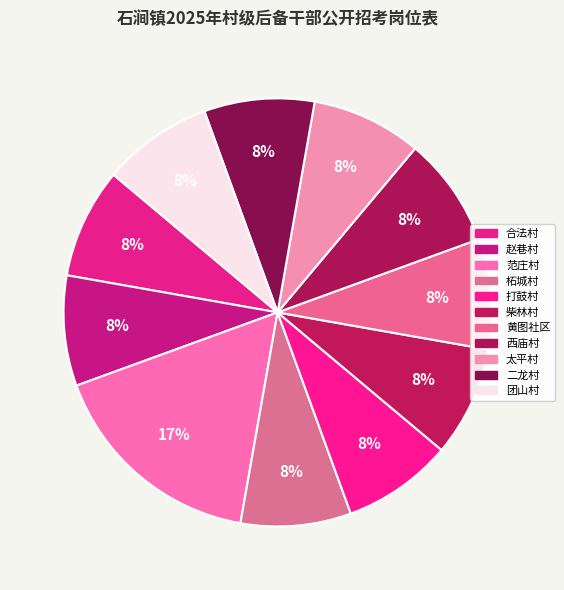

Which category has the biggest portion of the pie?

范庄村